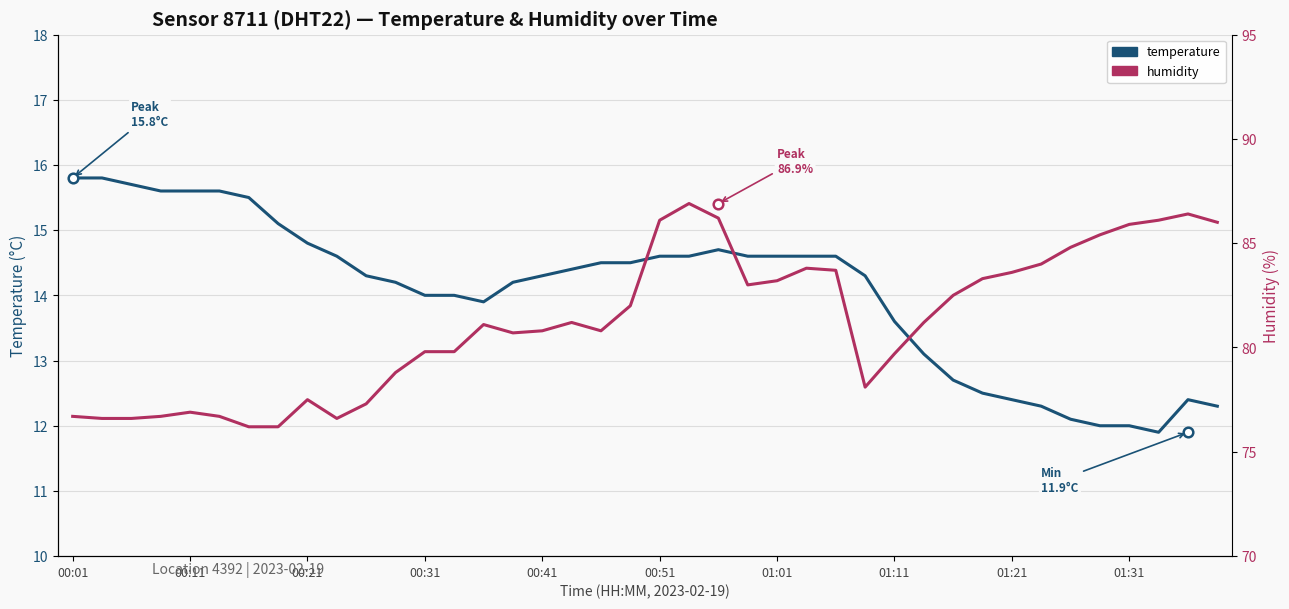

What is the total value across all series at 10?

91.6